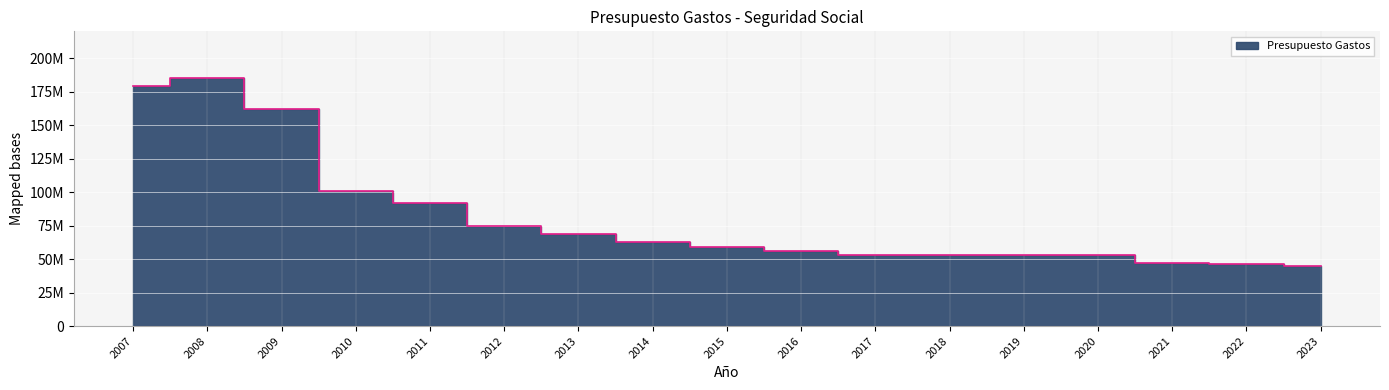

How many interior local peaks (higher than both neighbors) does the data have?

1